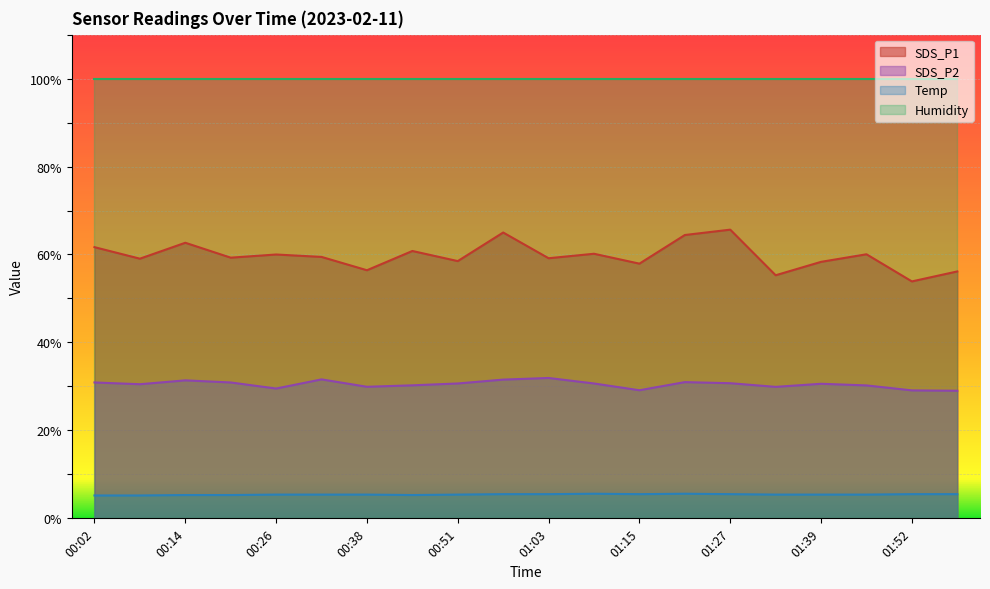

Is it true that SDS_P2 equals 29.5 at 00:26?

True